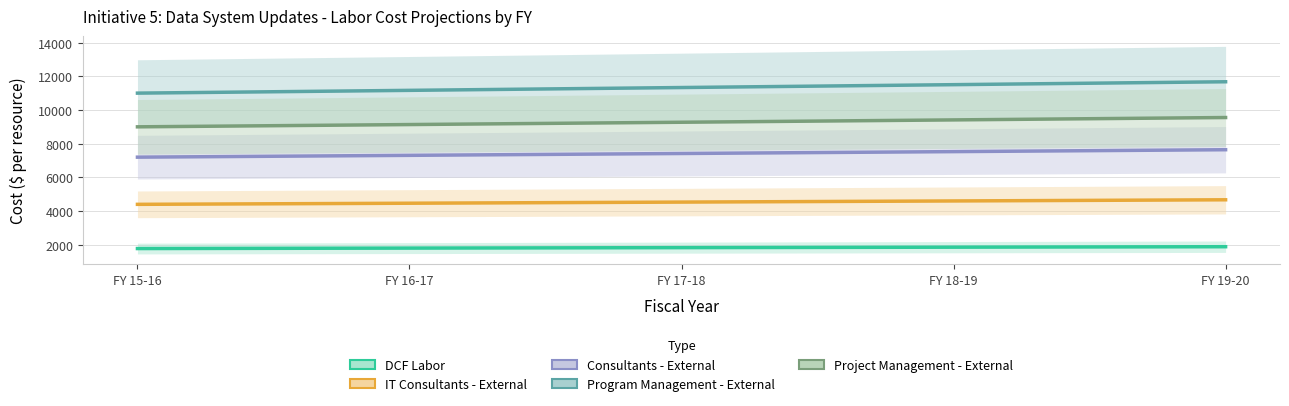

Reading left to right, list all the values displayed in this chart.

DCF Labor: FY 15-16=1776.0	FY 16-17=1802.6	FY 17-18=1829.7	FY 18-19=1857.1	FY 19-20=1885.0
IT Consultants - External: FY 15-16=4400.0	FY 16-17=4466.0	FY 17-18=4533.0	FY 18-19=4601.0	FY 19-20=4670.0
Consultants - External: FY 15-16=7200.0	FY 16-17=7308.0	FY 17-18=7417.6	FY 18-19=7528.9	FY 19-20=7641.8
Program Management - External: FY 15-16=11000.0	FY 16-17=11165.0	FY 17-18=11332.5	FY 18-19=11502.5	FY 19-20=11675.0
Project Management - External: FY 15-16=9000.0	FY 16-17=9135.0	FY 17-18=9272.0	FY 18-19=9411.1	FY 19-20=9552.3